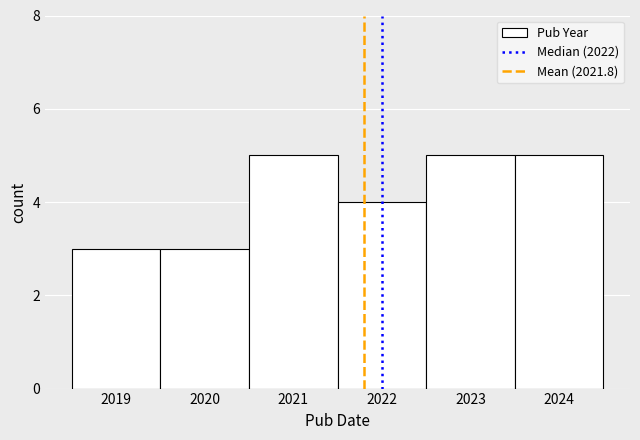

Reading left to right, list every bar in this chart as the range it spans on the x-axis followed by its height. The values are not printed on the chart, so give them approximately, as read against the axis.

2018.5 to 2019.5: 3
2019.5 to 2020.5: 3
2020.5 to 2021.5: 5
2021.5 to 2022.5: 4
2022.5 to 2023.5: 5
2023.5 to 2024.5: 5